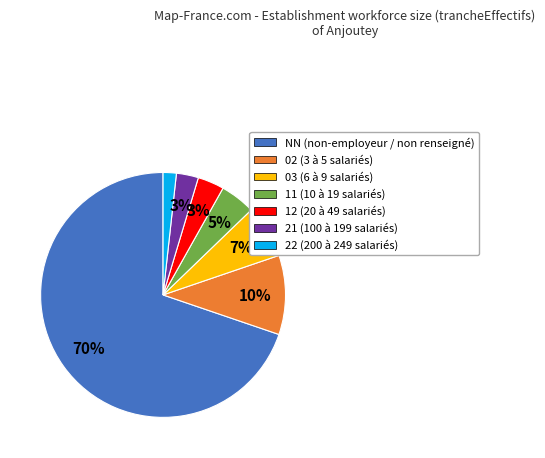

How many segments does this pie chart have?

7